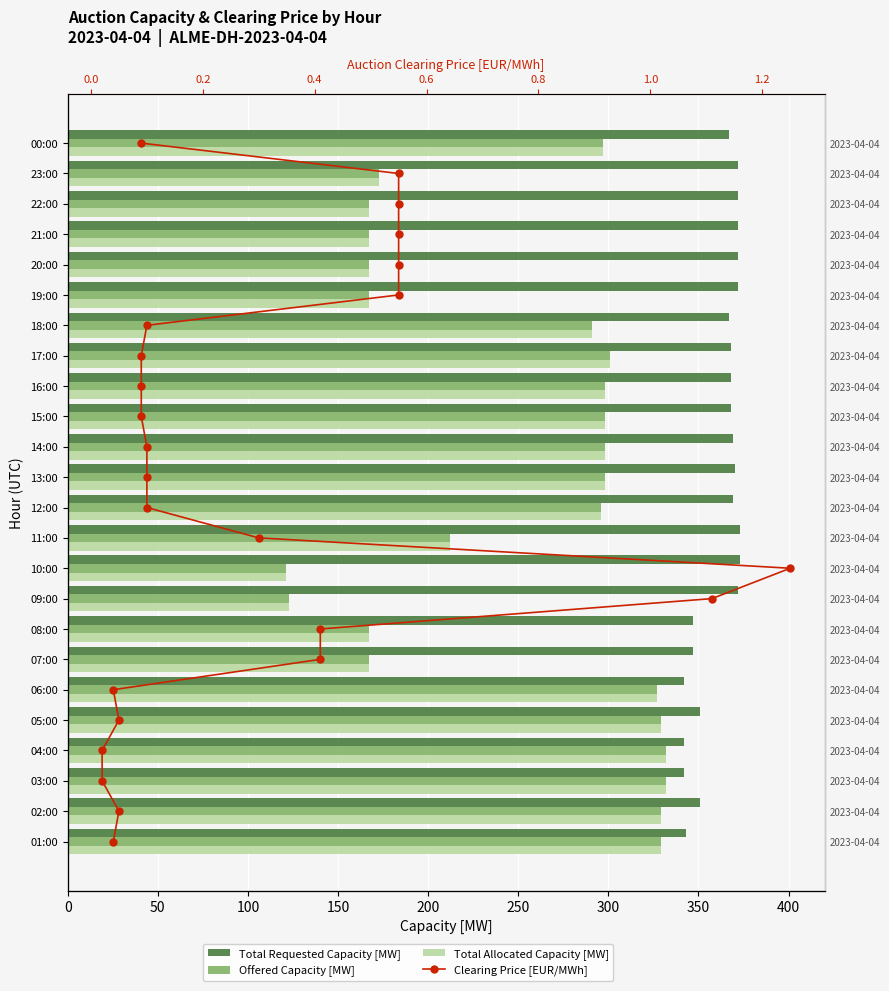

The Total Allocated Capacity [MW] series shows 120 at 17:00. True or false?

False